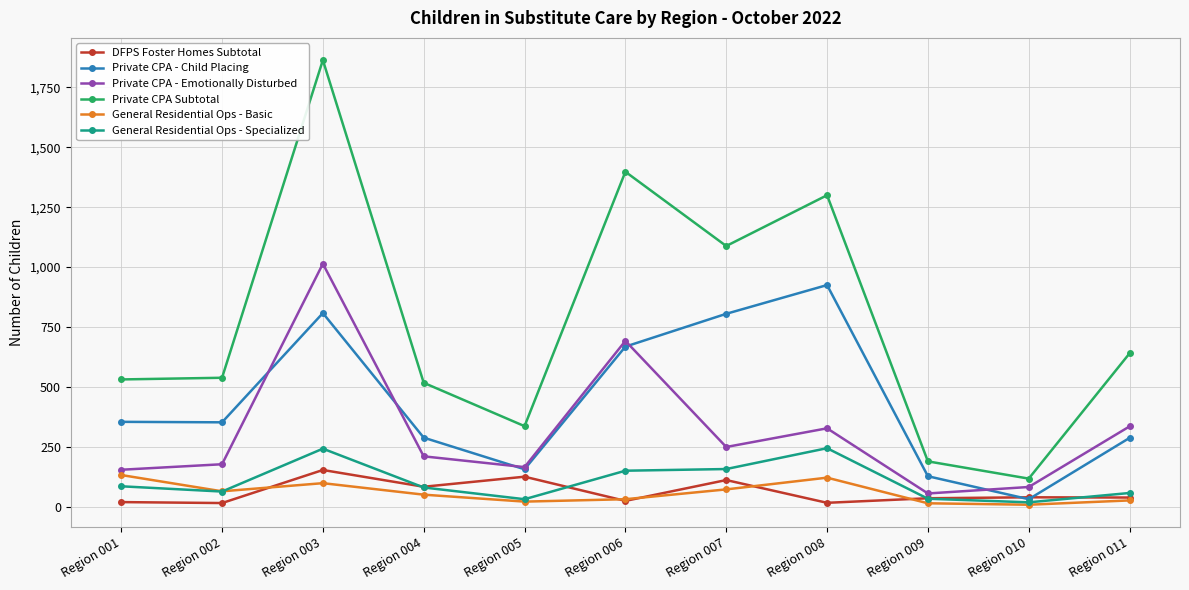

Does the chart have visible grid lines?

Yes